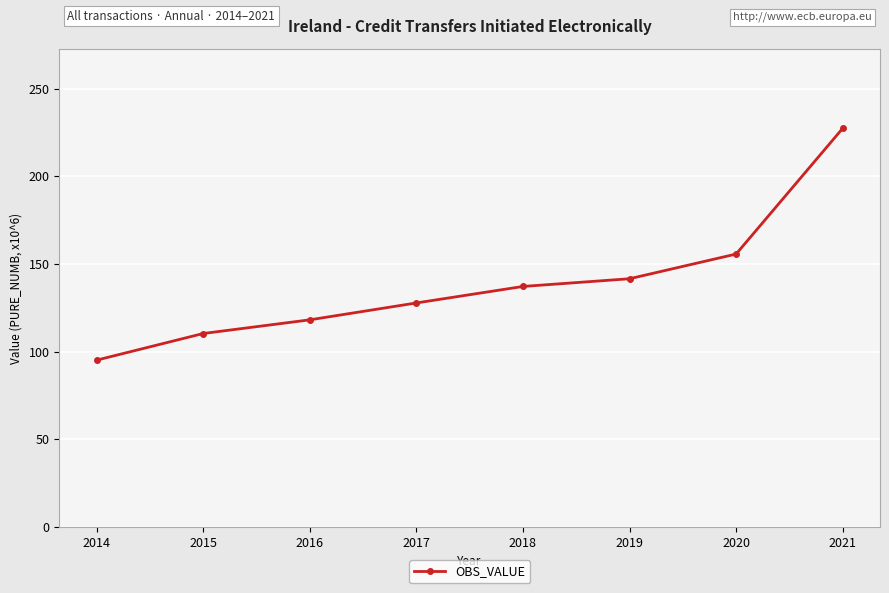

Which category has the lowest value across all series?

2014